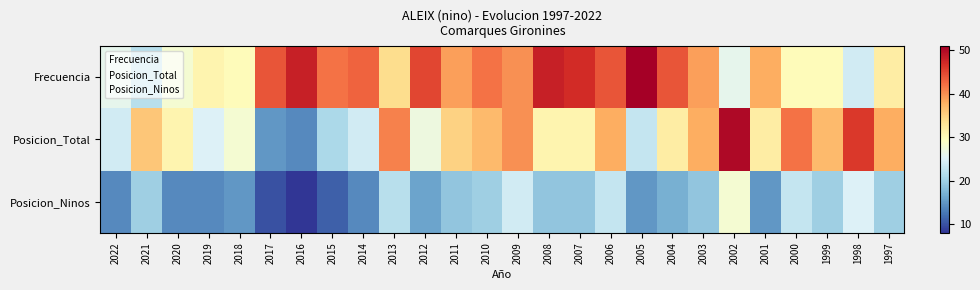

Which has a higher value, 2015 or 2010?

2015